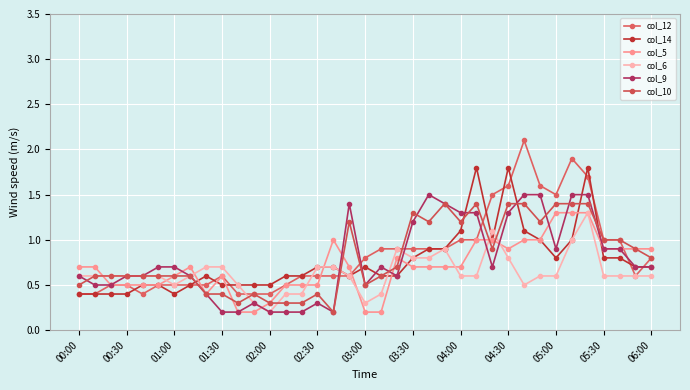

What is the value of the col_14 point at the 32nd from the left?

1.0